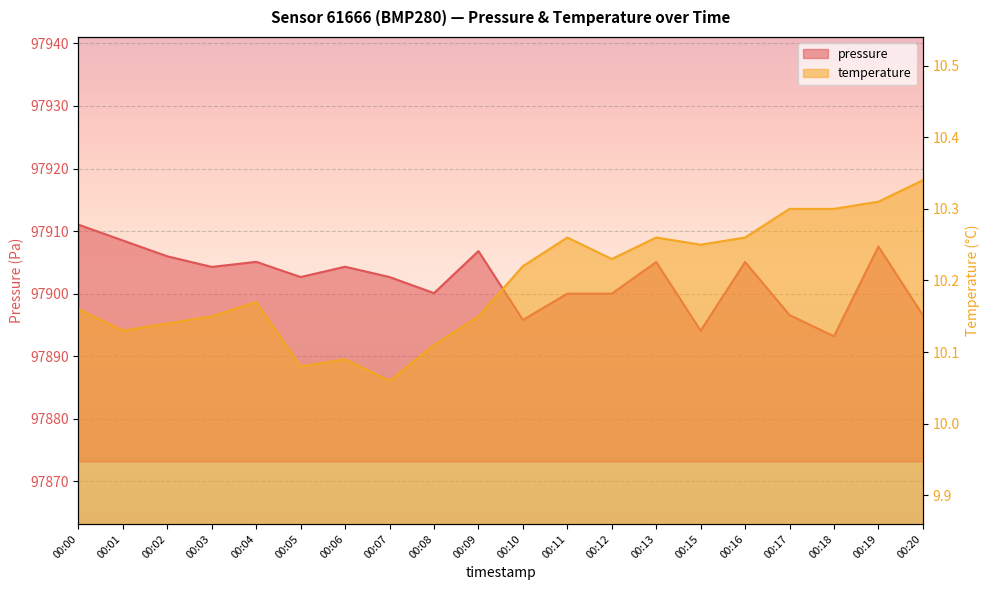

List the series in order of their peak value, highest first.

pressure, temperature